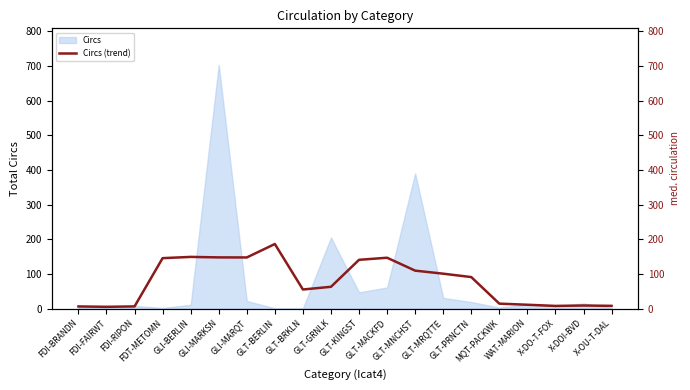

Is it true that the value at GLT-KINGST is 62.7?

False